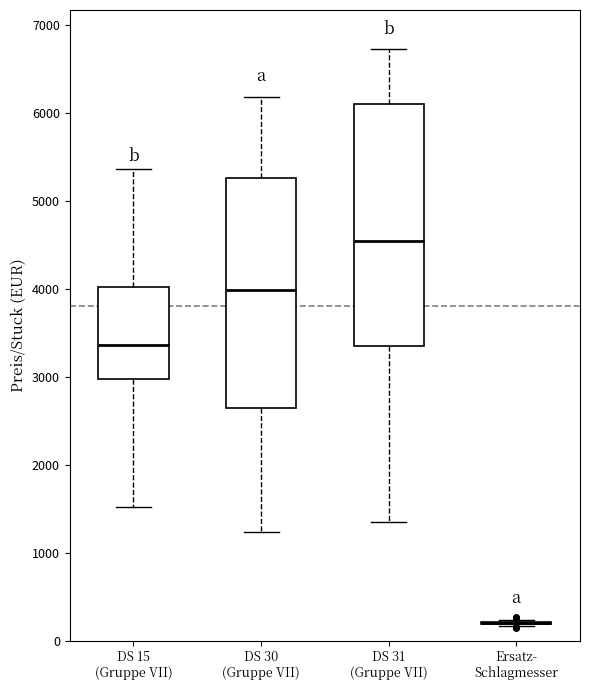

Reading left to right, transcribe this box plot: for each box, give where its median line is, the range the box spans, and where its two whiskers end, as read against the y-axis. The values are not printed on the chart, so give them approximately, as read against the axis.

DS 15 (Gruppe VII): median 3400, box 3000 to 4000, whiskers 1500 to 5400
DS 30 (Gruppe VII): median 4000, box 2600 to 5300, whiskers 1200 to 6200
DS 31 (Gruppe VII): median 4500, box 3300 to 6100, whiskers 1300 to 6700
Ersatz- Schlagmesser: box collapsed to a line at 200, whiskers 200 to 200